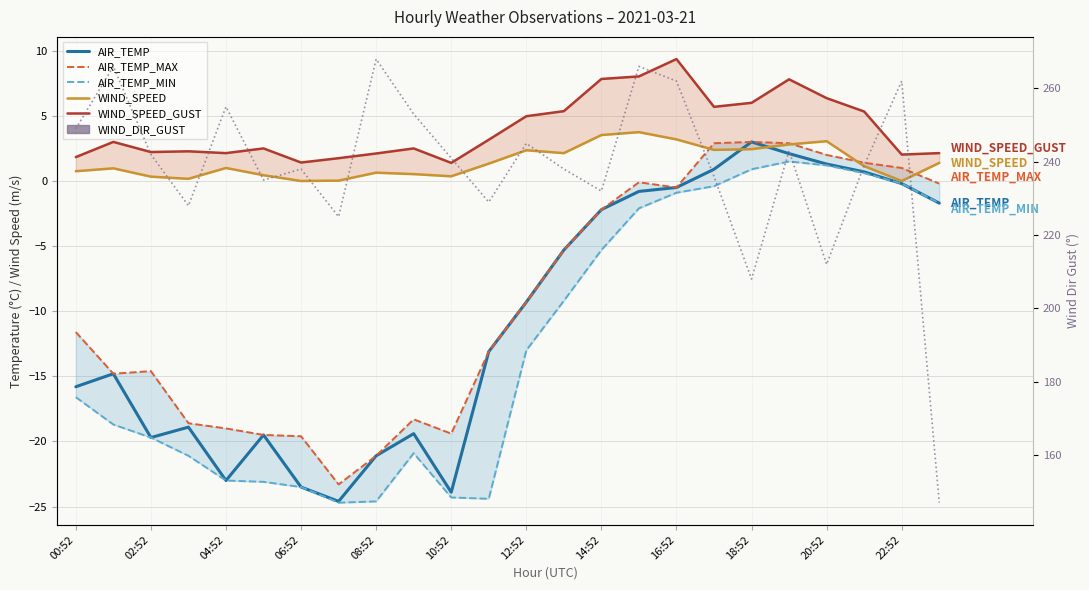

What are all the series names shown in the legend?

AIR_TEMP, AIR_TEMP_MAX, AIR_TEMP_MIN, WIND_SPEED, WIND_SPEED_GUST, WIND_DIR_GUST